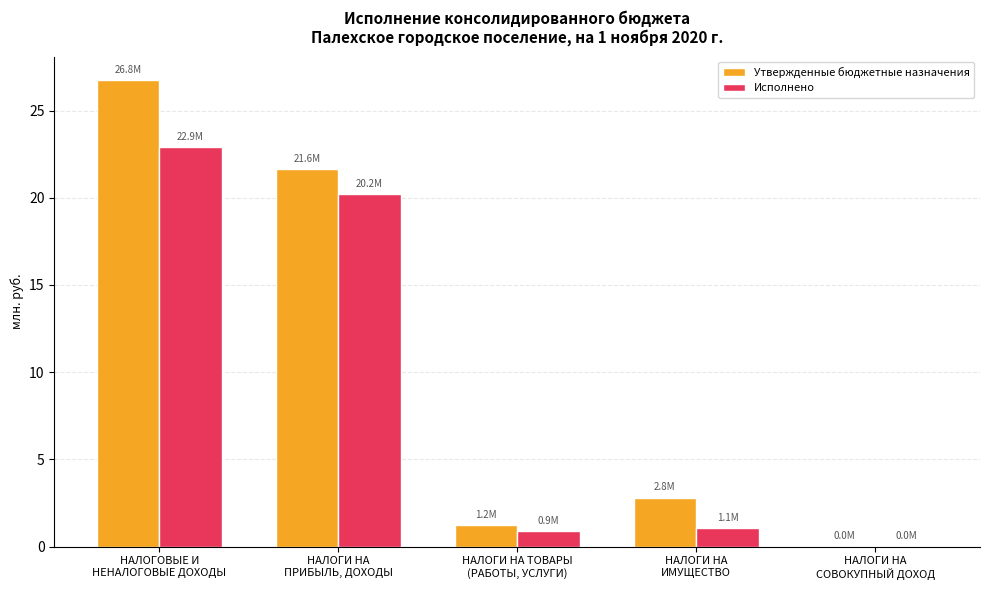

What is the maximum value for Утвержденные бюджетные назначения?

26.8